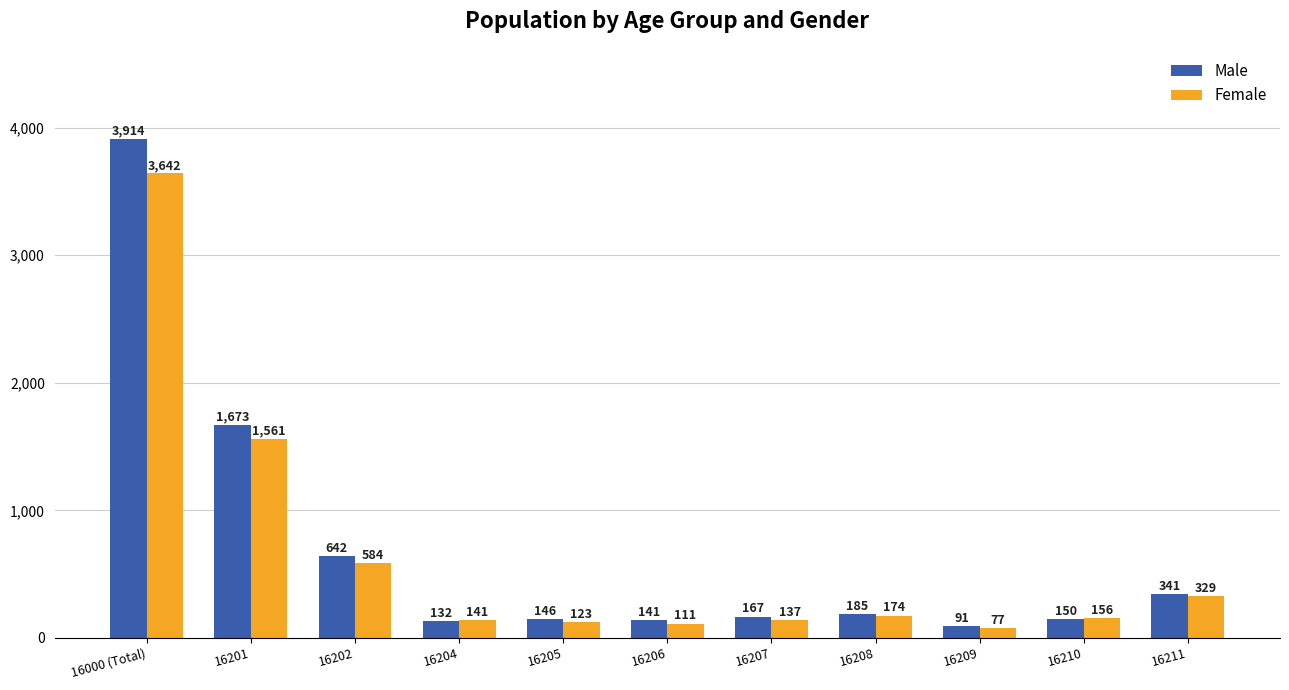

At which label is Female closest to 1859?

16201